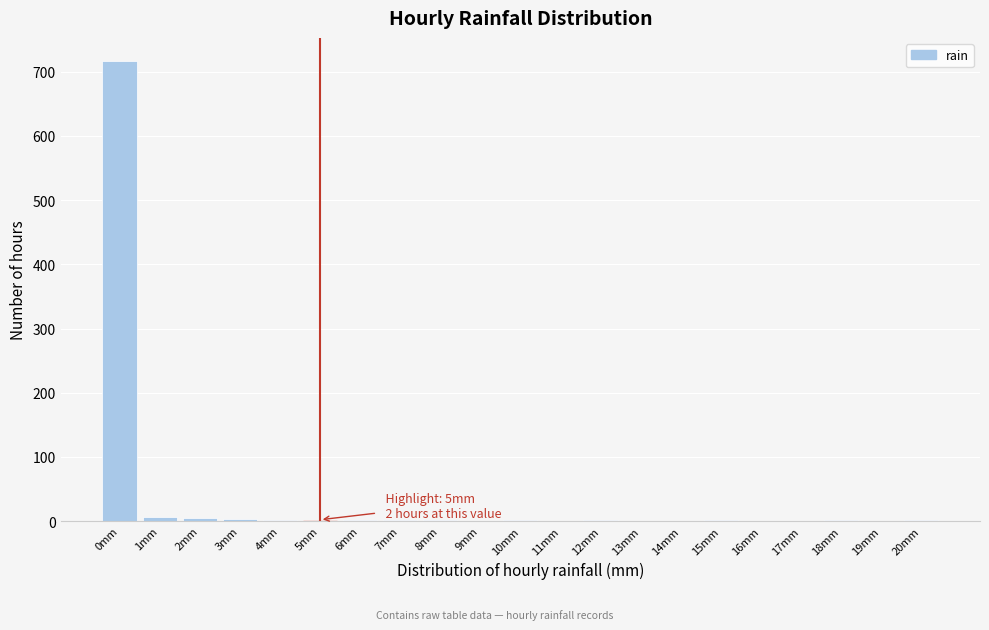

What is the sum of all values?

742